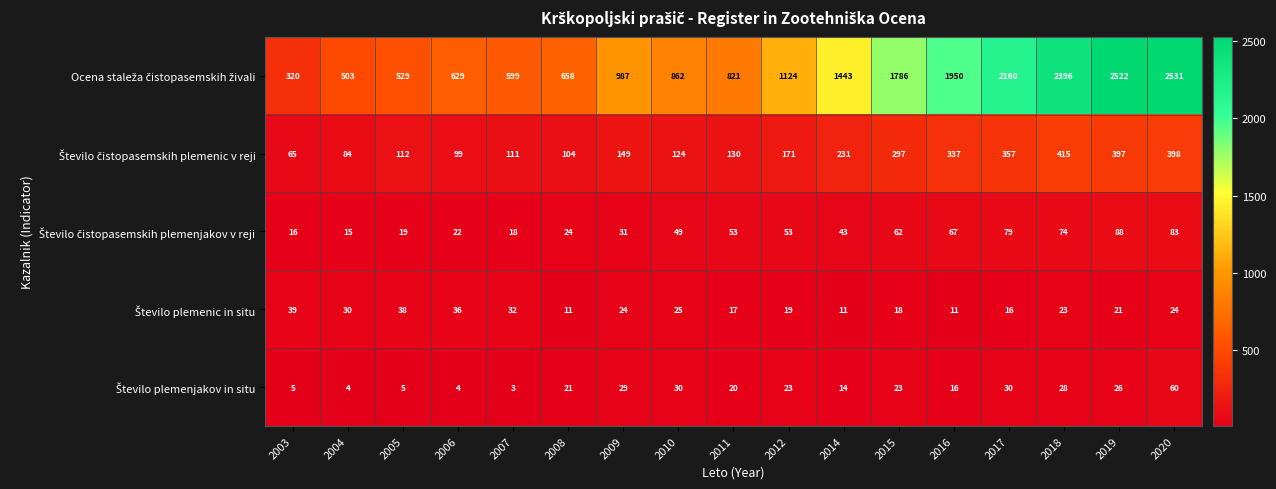

Which category has the lowest value across all series?

2007